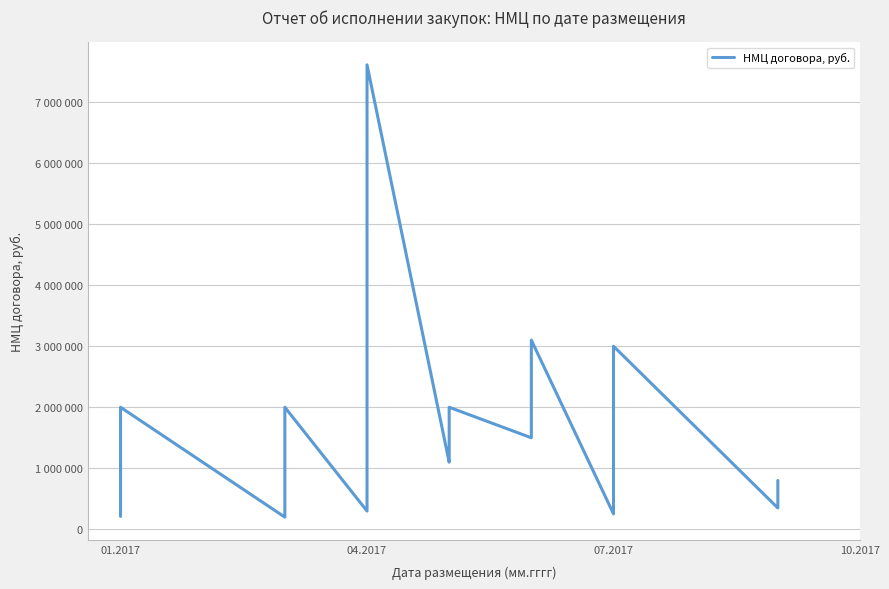

What is the smallest value displayed?

200000